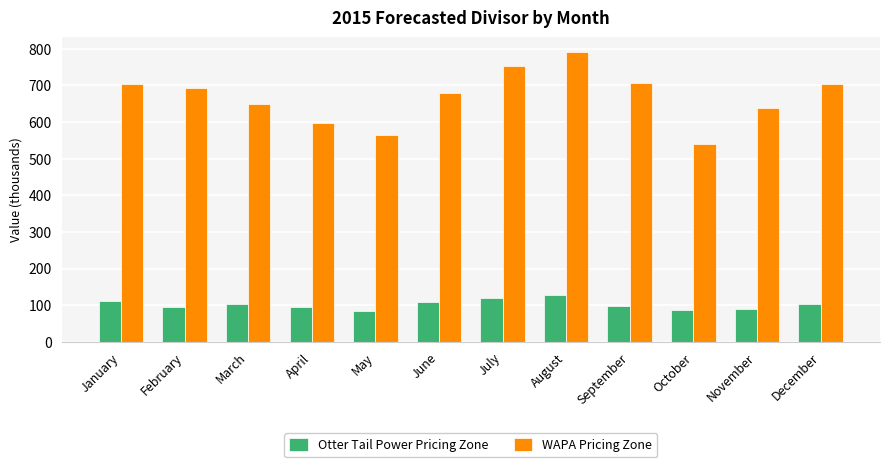

Which series has the largest total across all categories?

WAPA Pricing Zone